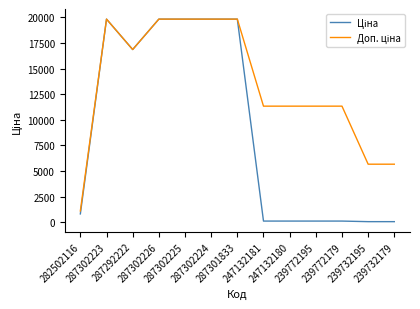

How many categories are shown in the chart?

13